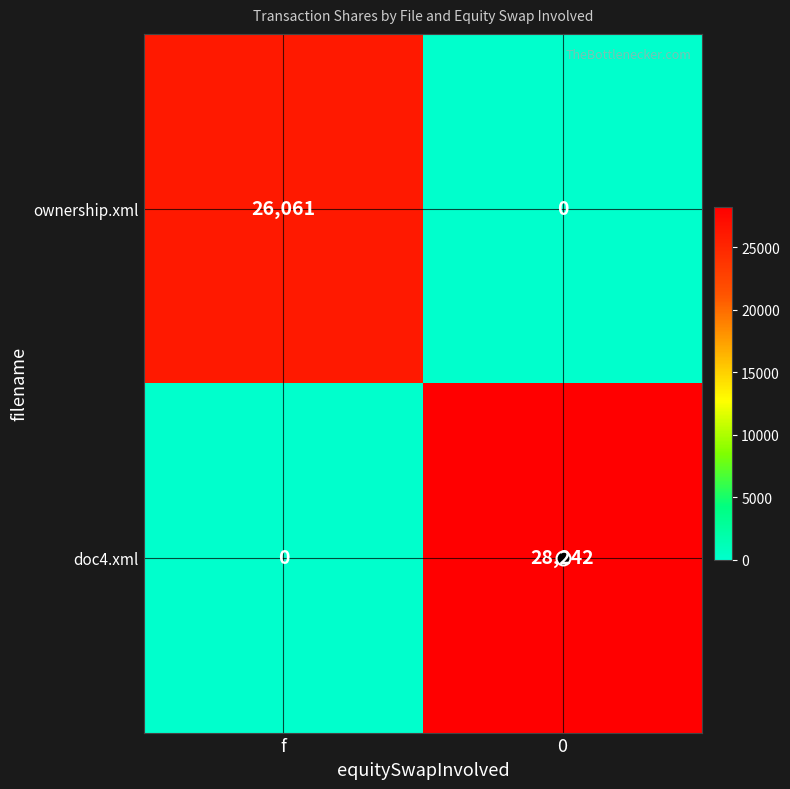

What is the total value across all series at 0?

28242